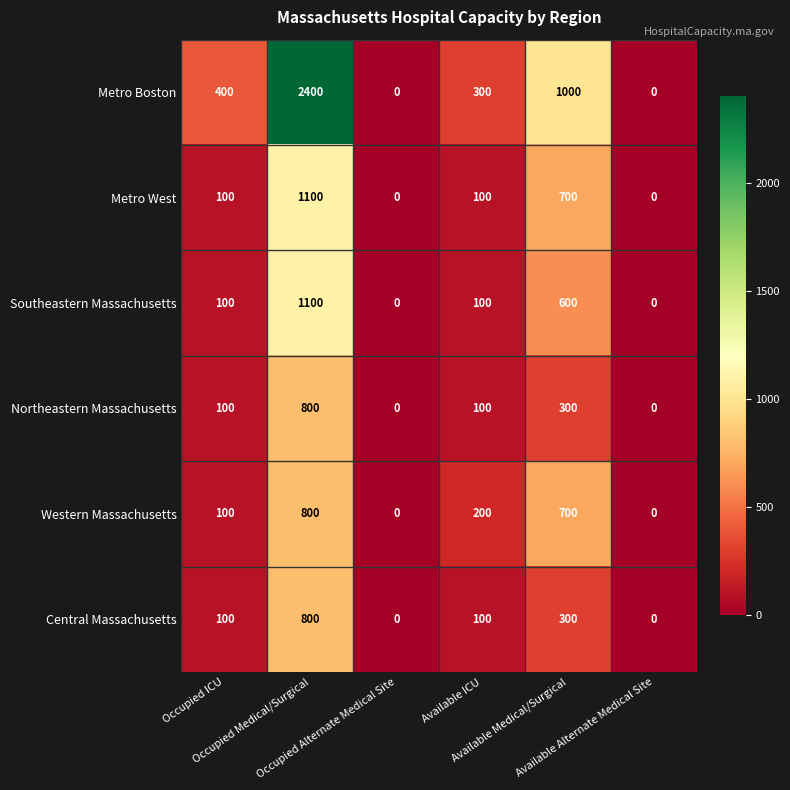

What is the average value of the Northeastern Massachusetts series?

217